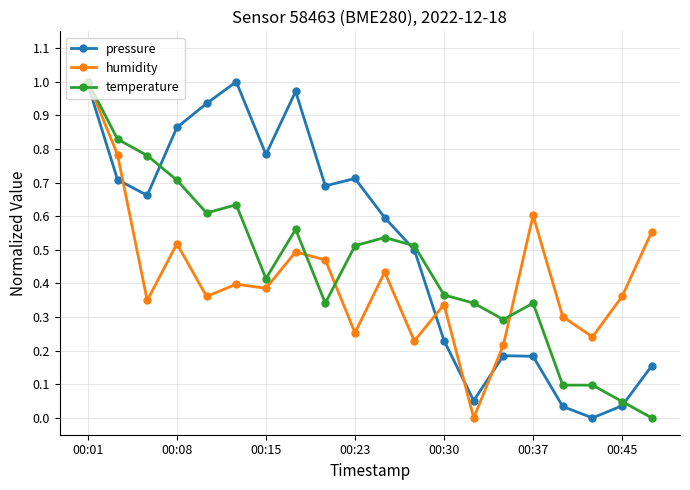

Which series has the largest total across all categories?

pressure